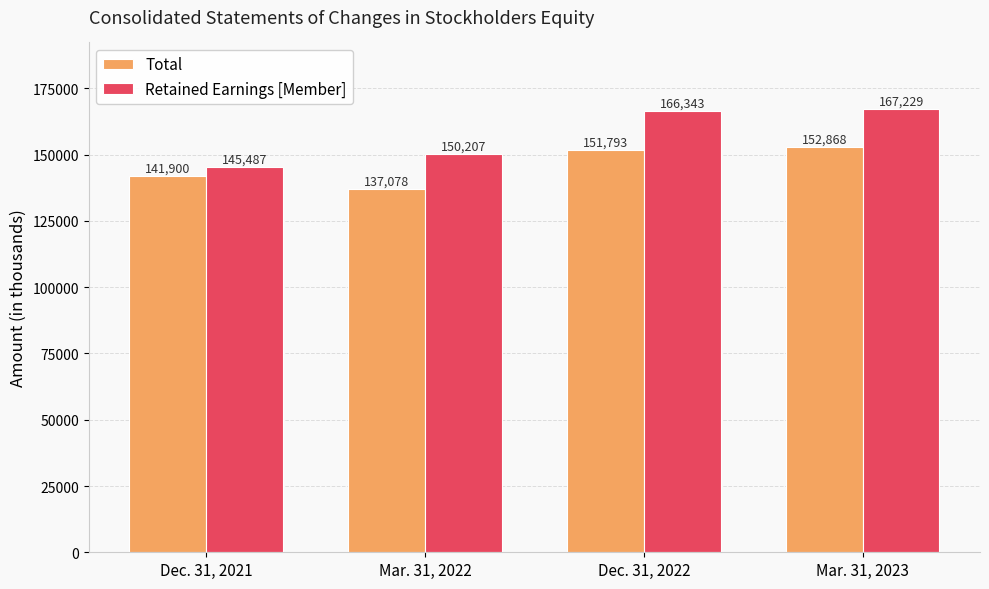

Where is Total nearest to the value 144973?

Dec. 31, 2021